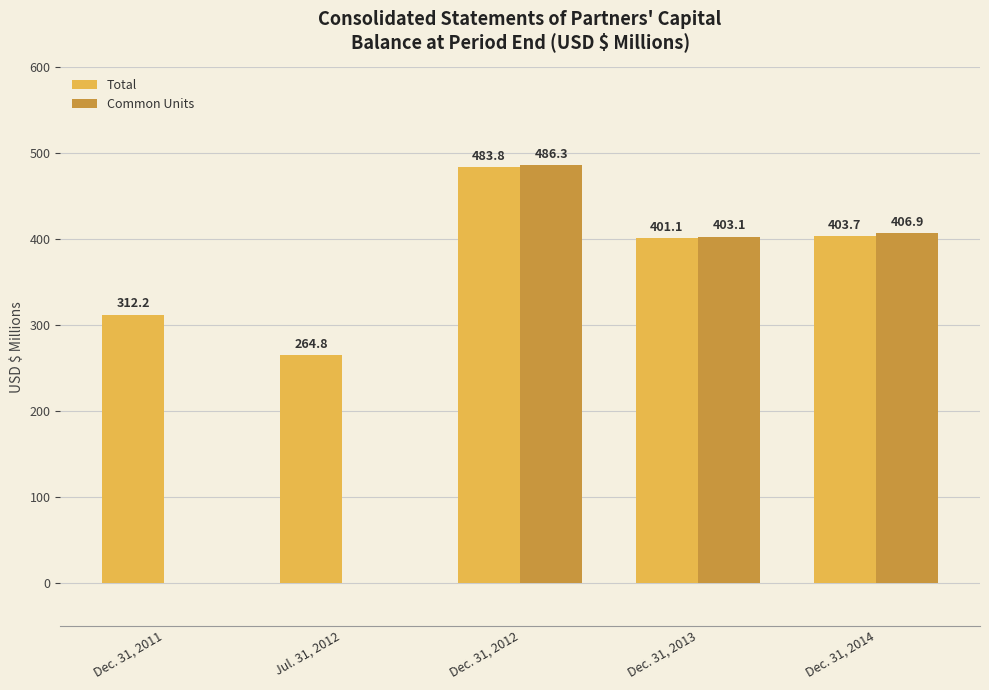

At which category is the sum across all series the highest?

Dec. 31, 2012